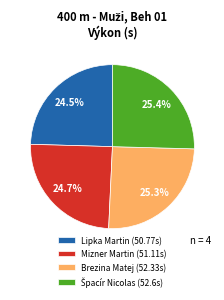

What is the ratio of the value at Mizner Martin (51.11s) to the value at Brezina Matej (52.33s)?

1.0